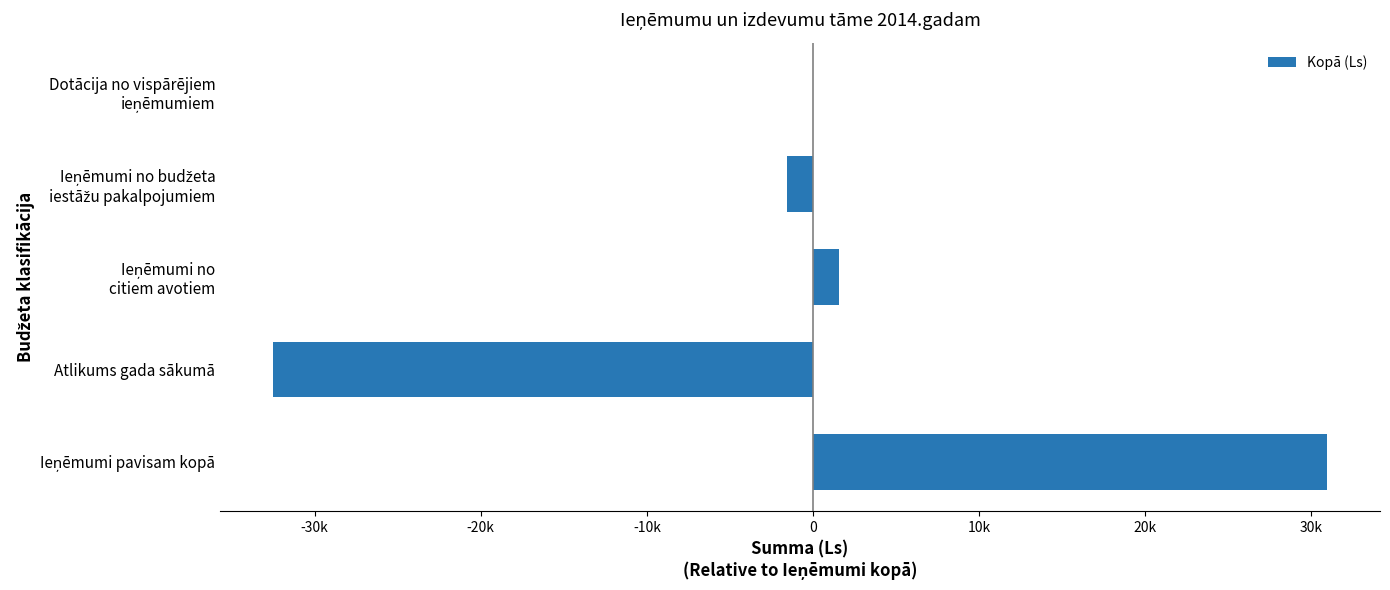

What is the sum of all values?

-1550